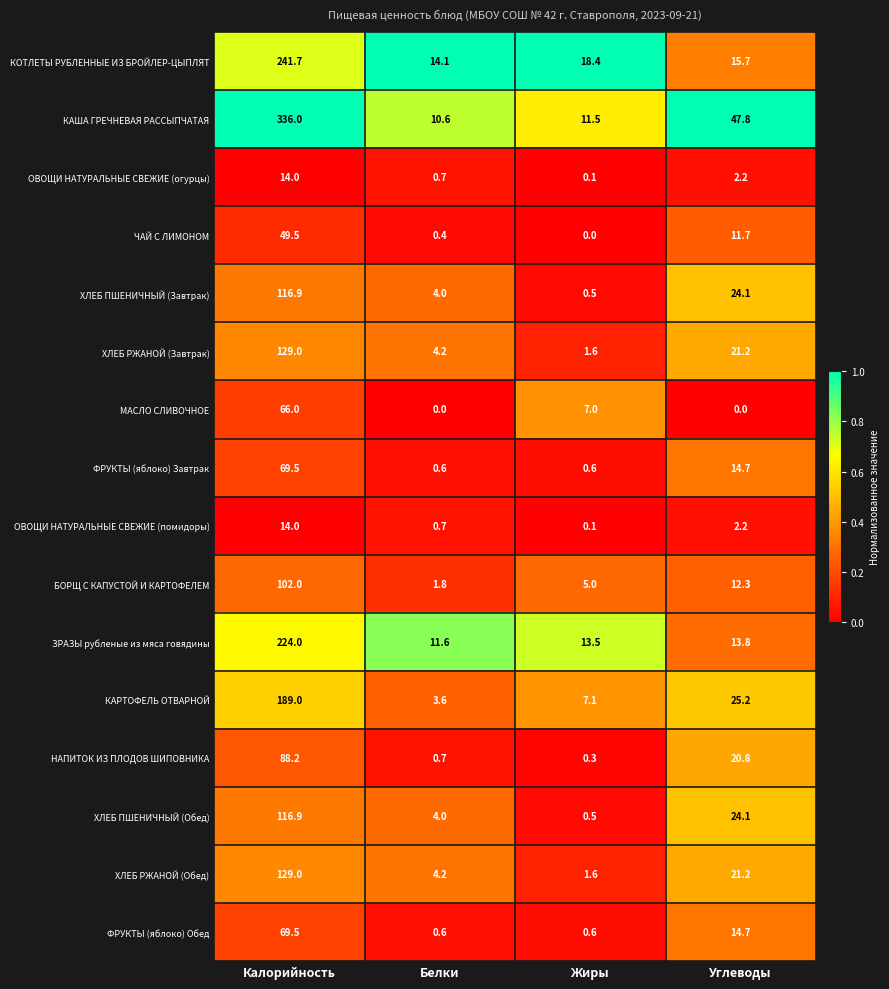

At which category is the sum across all series the highest?

Калорийность